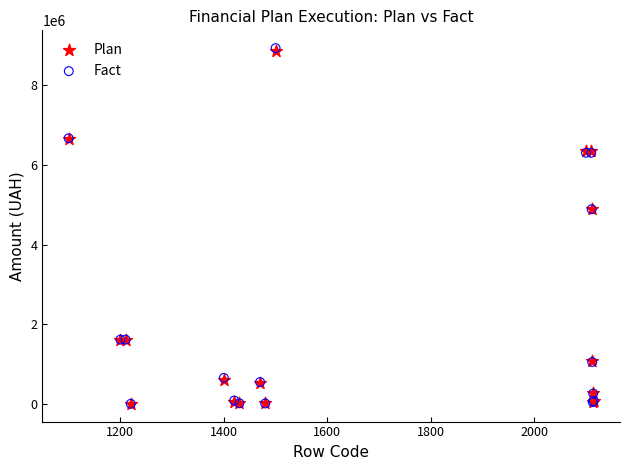

What are all the series names shown in the legend?

Plan, Fact